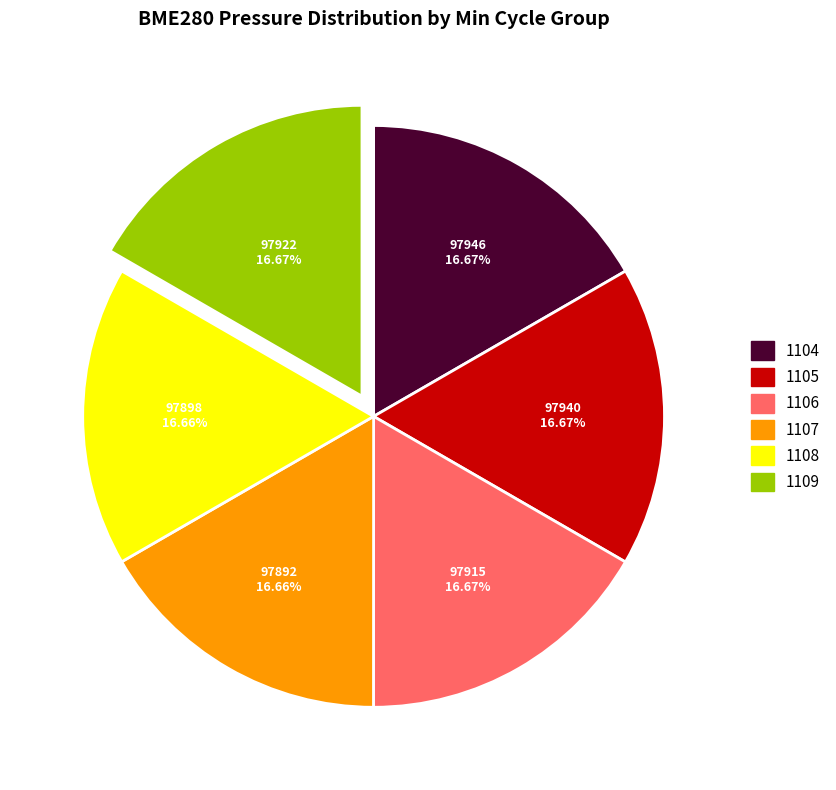

What percentage is the 1105 slice, to the nearest percent?

17%